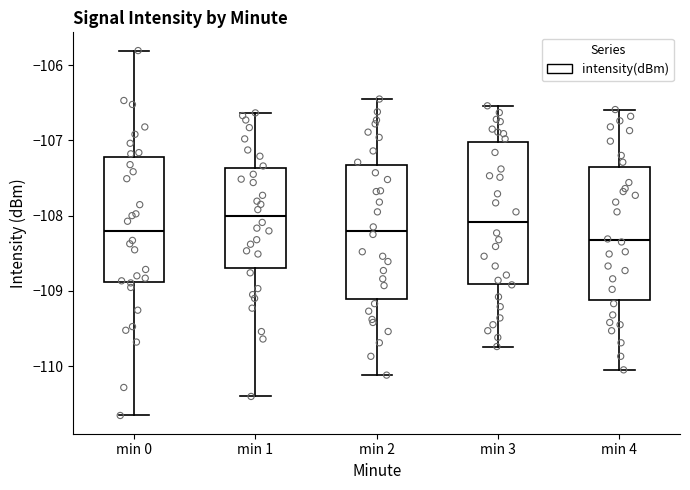

Where does the median line of the box for min 4 sit on the y-axis? The values are not printed on the chart, so give them approximately, as read against the axis.

-108.3